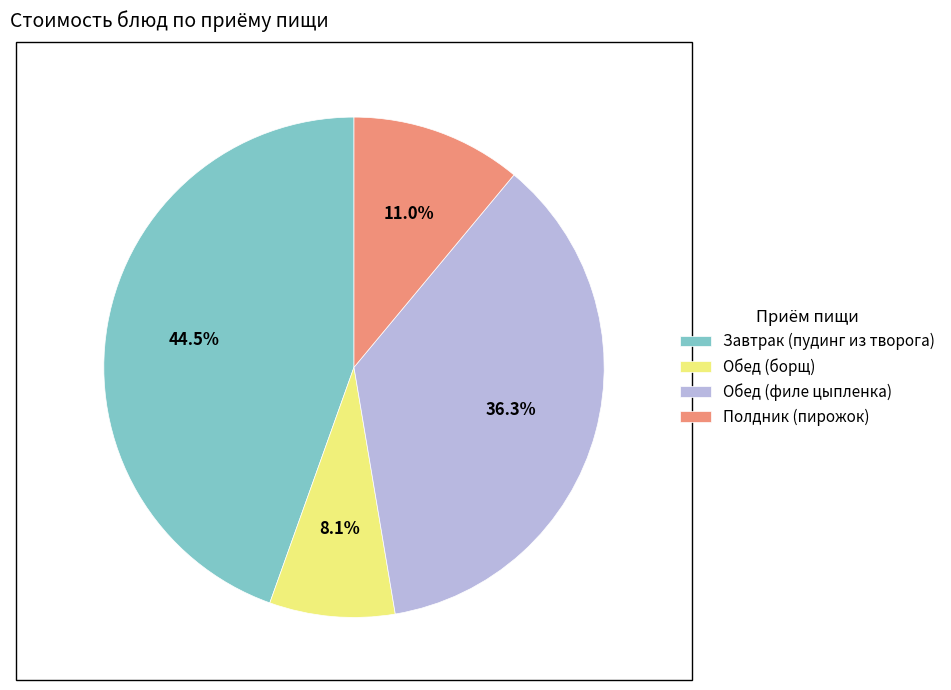

Which category has the smallest portion of the pie?

Обед (борщ)